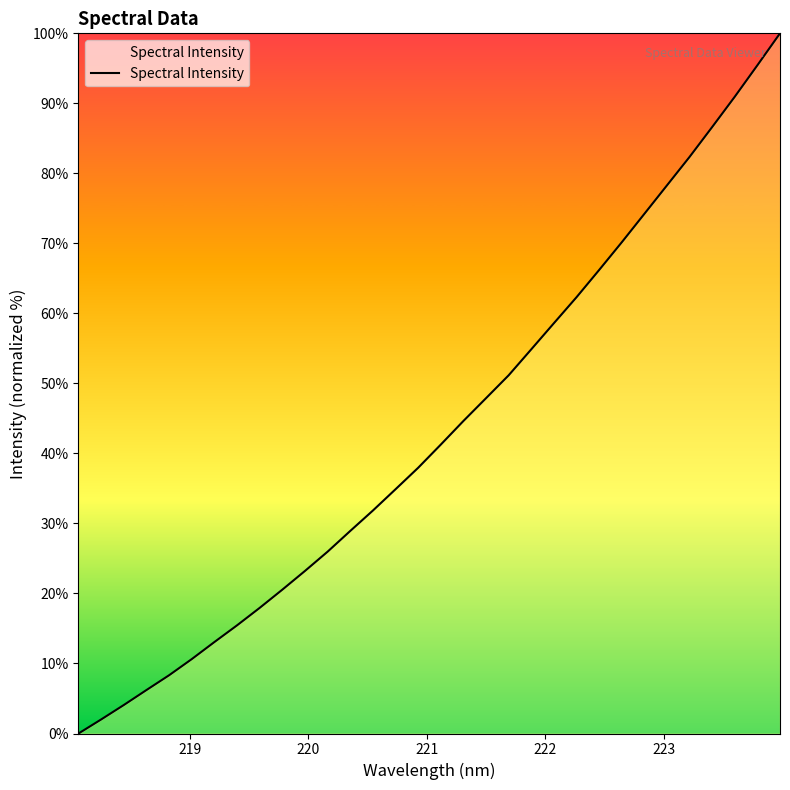

What is the maximum value shown in the chart?

100.0